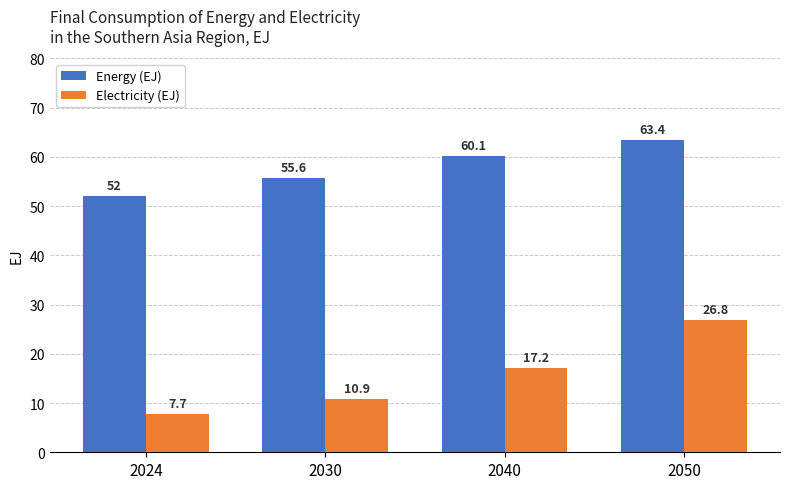

Which category has the highest value in the Energy (EJ) series?

2050